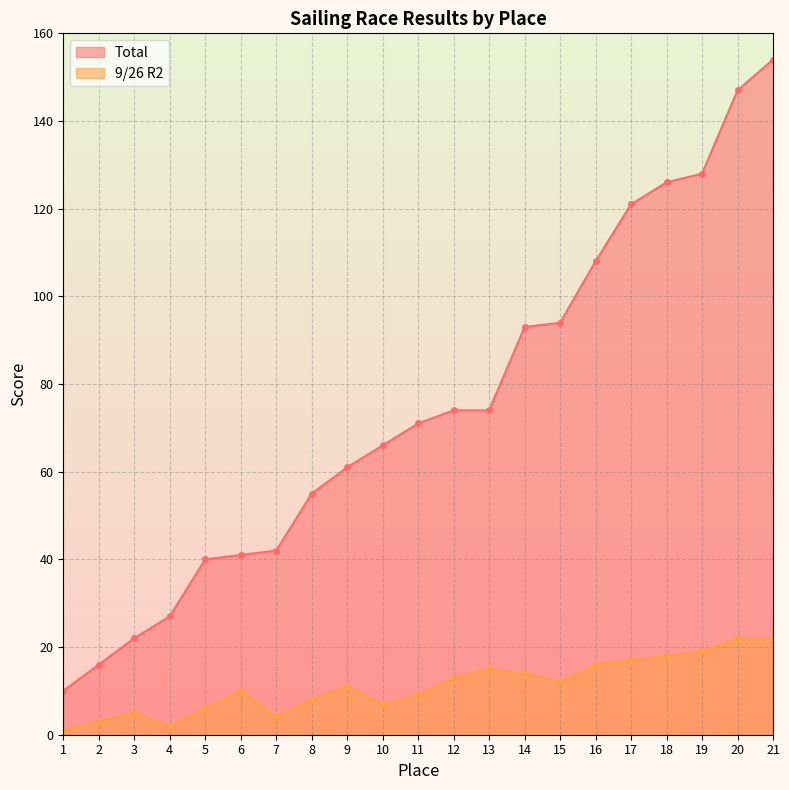

Is the value of Total at 15 greater than the value of 9/26 R2 at 13?

Yes